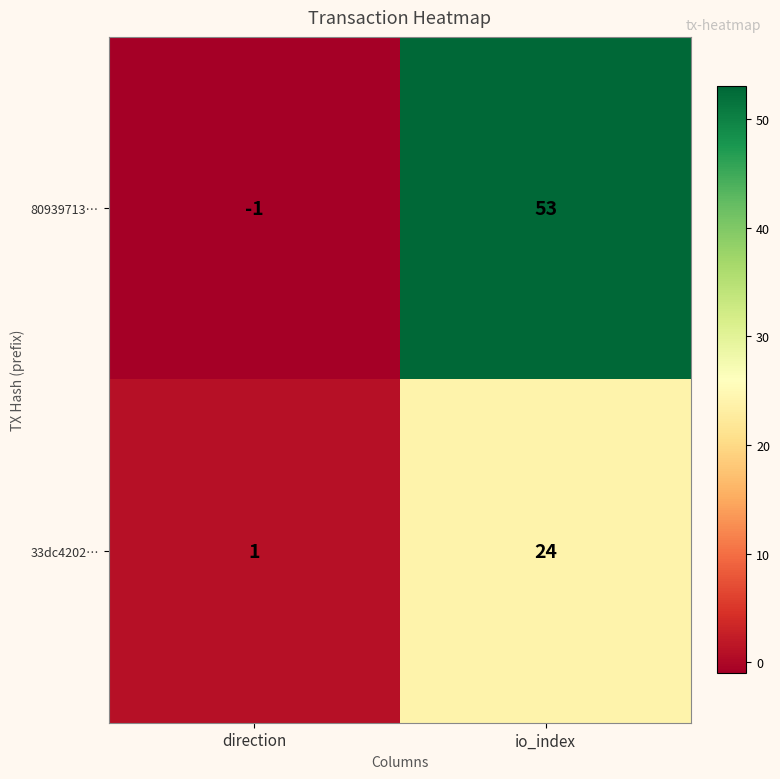

Reading left to right, extract all data points from this chart.

80939713…: -1	53
33dc4202…: 1	24